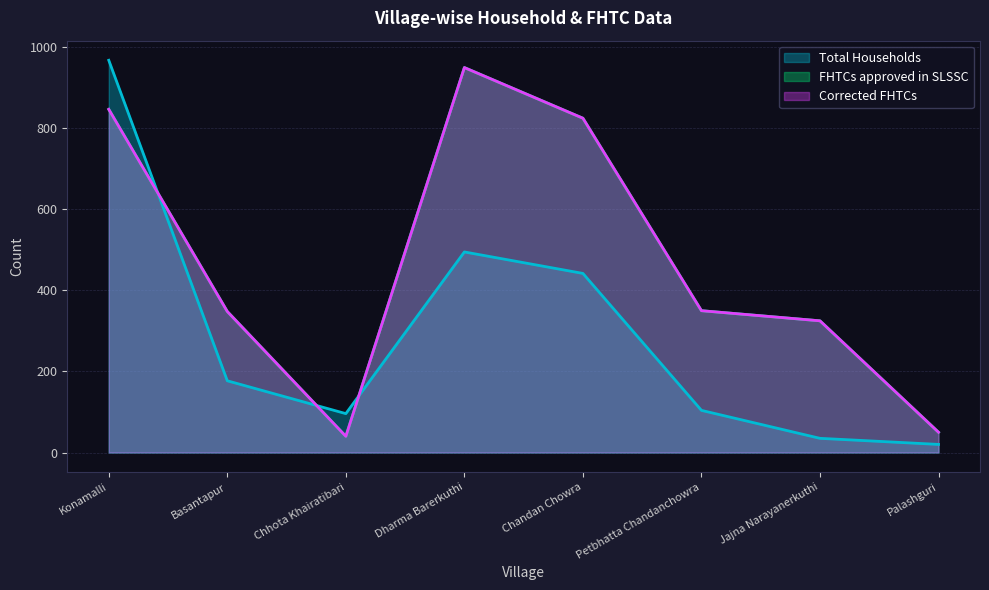

True or false: Total Households and Corrected FHTCs cross at least once.

True